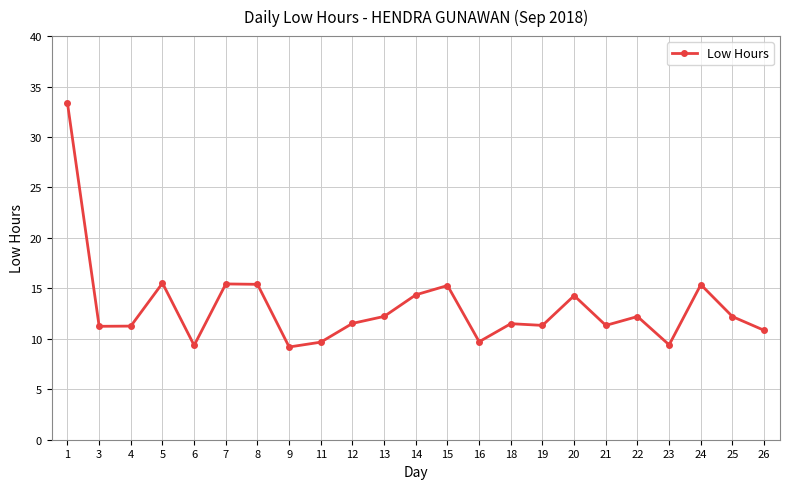

What is the value of the 20th point from the left?

9.4